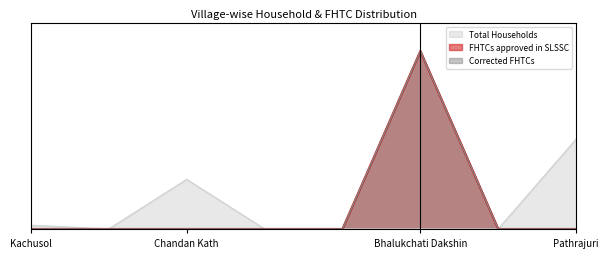

Reading left to right, transcribe all the data shown in this chart.

Total Households: Kachusol=7	Kayabad=0	Chandan Kath=96	Kharka Suli=0	Dubrajpur=0	Bhalukchati Dakshin=0	Dharmma Danga=0	Pathrajuri=174
FHTCs approved in SLSSC: Kachusol=0	Kayabad=0	Chandan Kath=0	Kharka Suli=0	Dubrajpur=0	Bhalukchati Dakshin=345	Dharmma Danga=0	Pathrajuri=0
Corrected FHTCs: Kachusol=0	Kayabad=0	Chandan Kath=0	Kharka Suli=0	Dubrajpur=0	Bhalukchati Dakshin=345	Dharmma Danga=0	Pathrajuri=0